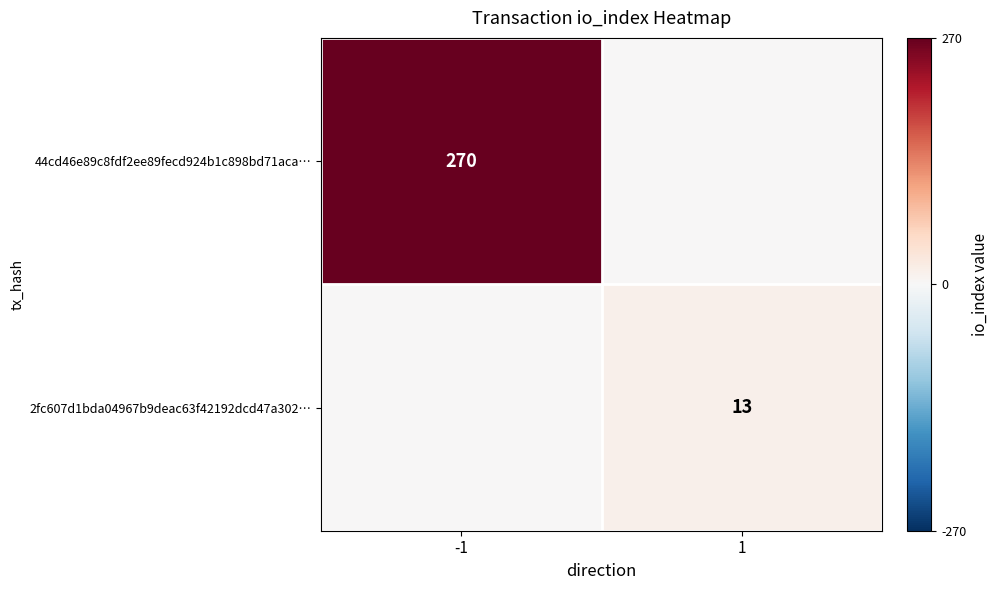

How many categories are shown in the chart?

2